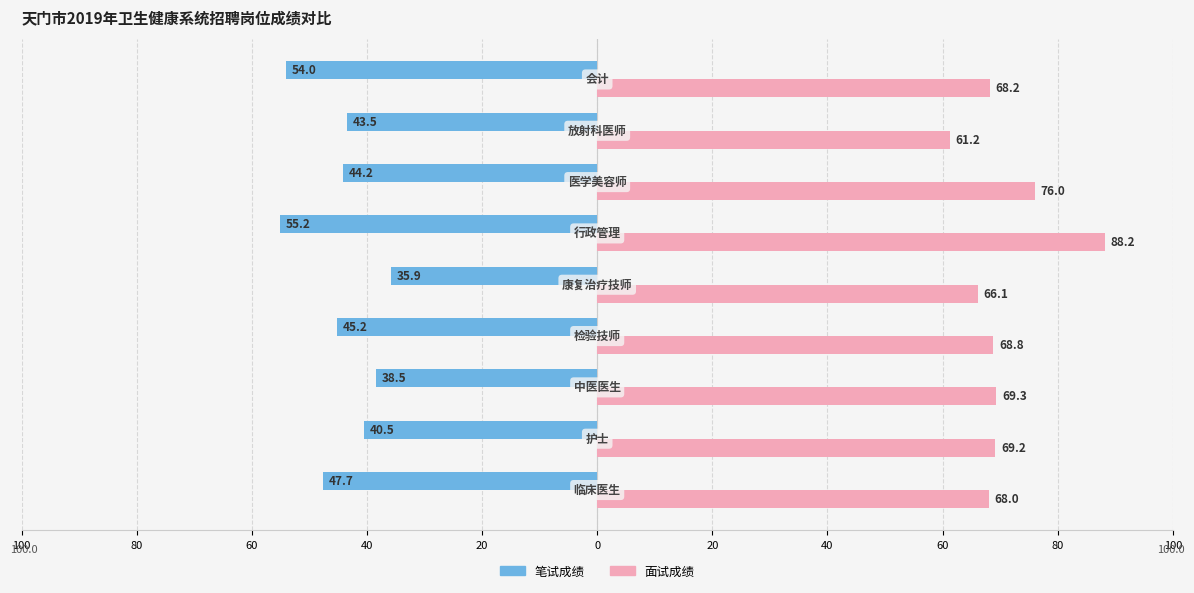

What are all the series names shown in the legend?

笔试成绩, 面试成绩